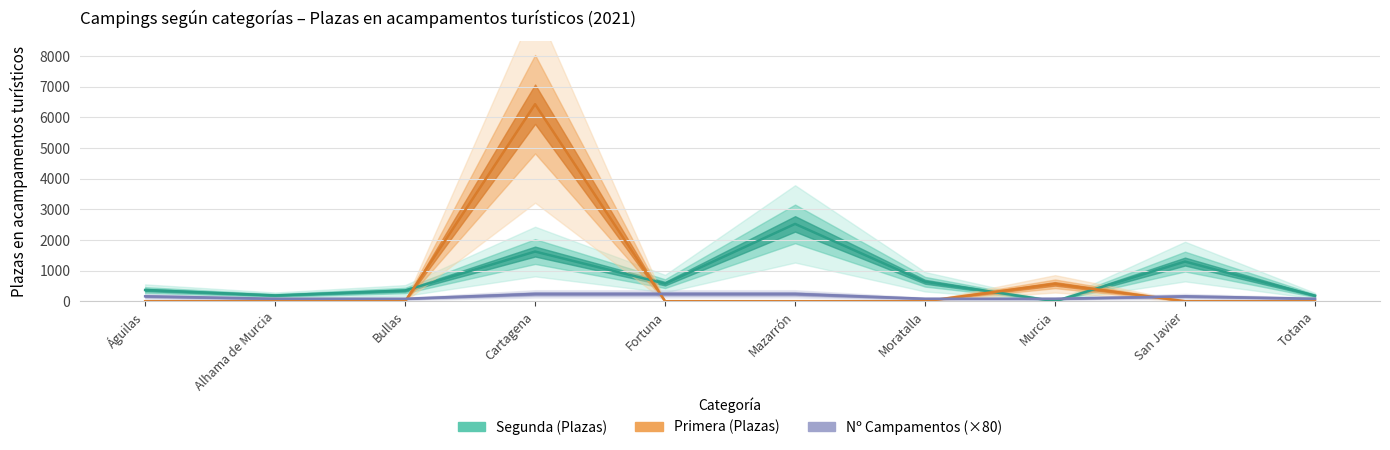

What is the sum of the Primera (Plazas) values at Cartagena and Mazarrón?

6432